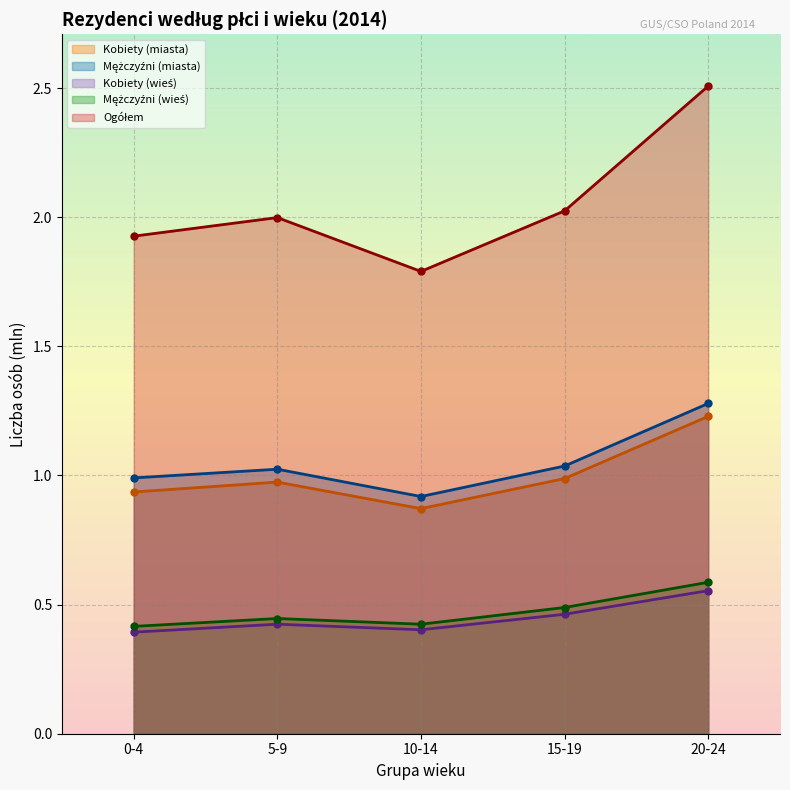

What is the spread (max minus min) of values at 10-14?

1.4